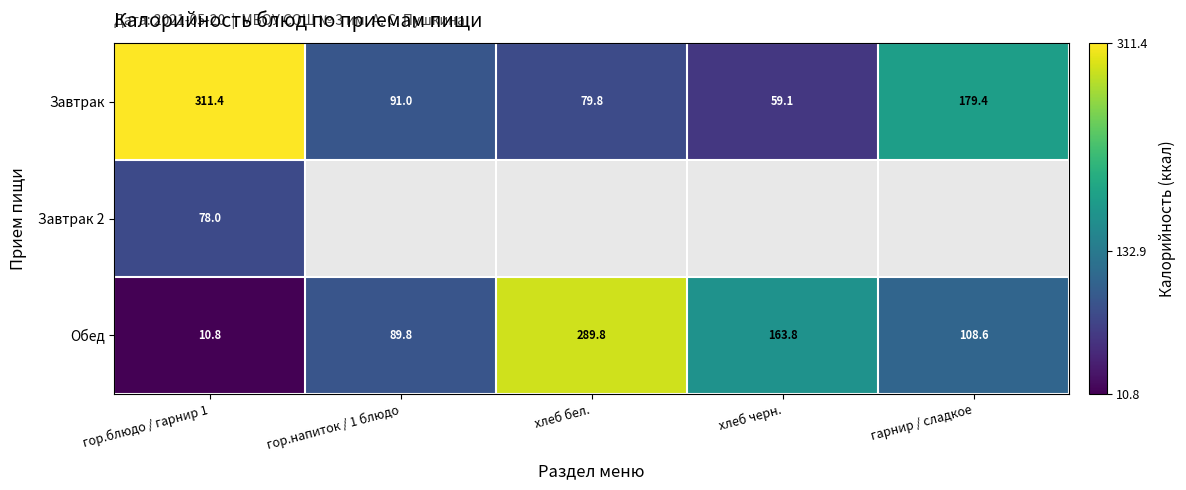

What is the total value across all series at гор.блюдо / гарнир 1?

400.2